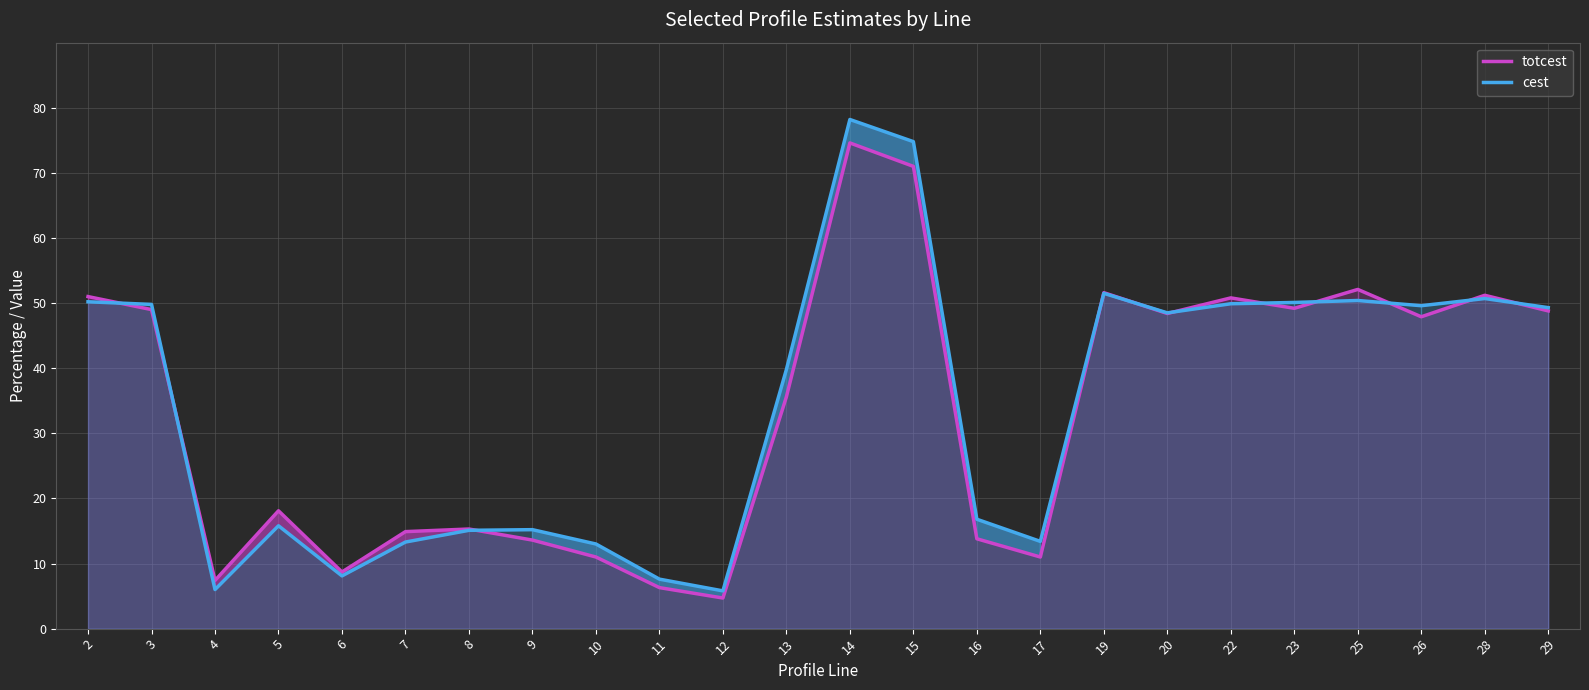

At which label does totcest reach its minimum?

12